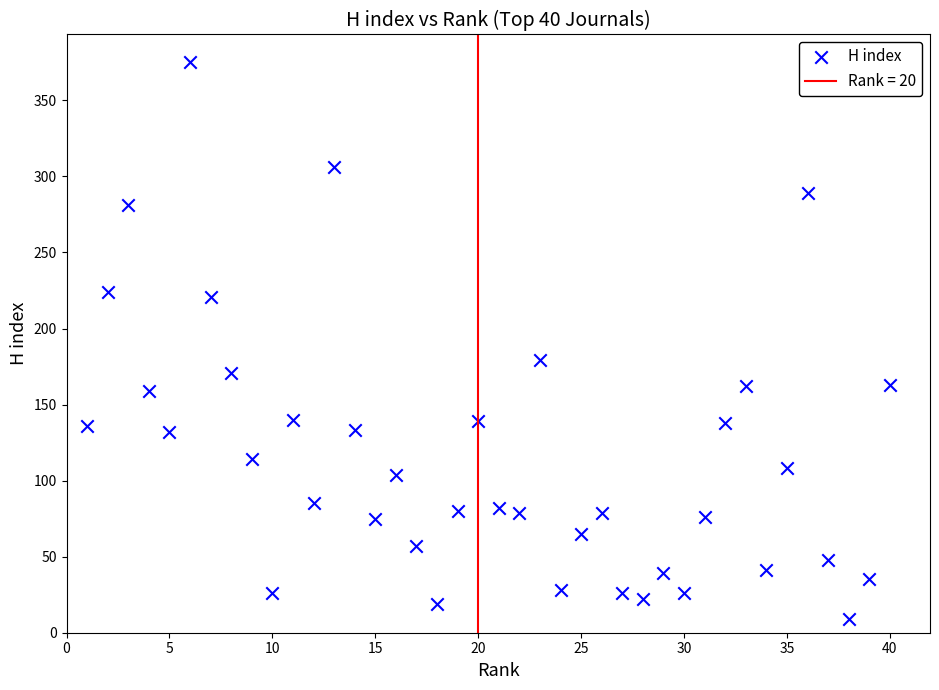

What is the range of X values (max minus min)?

39